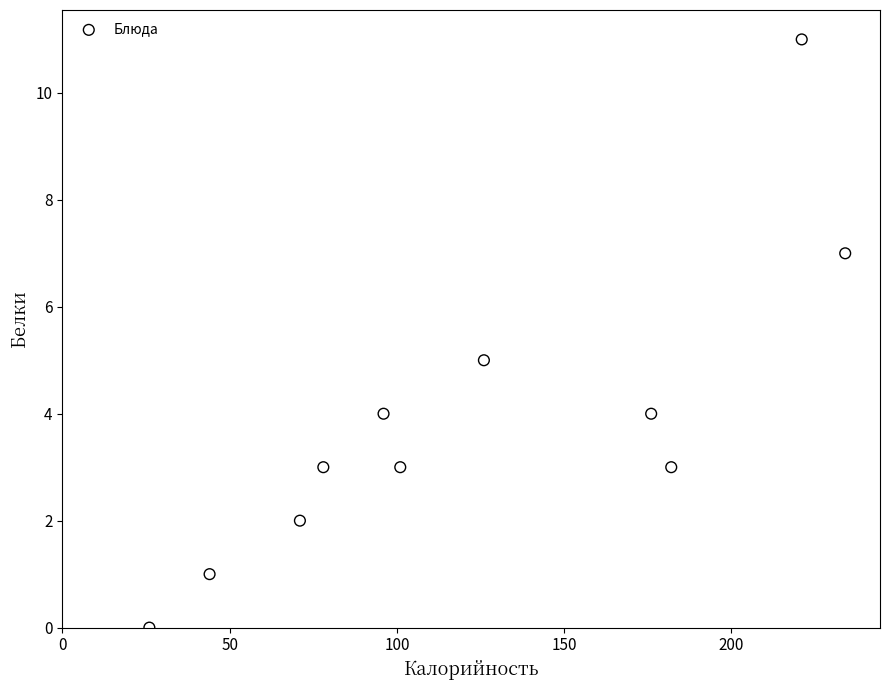

What is the average X value?

123